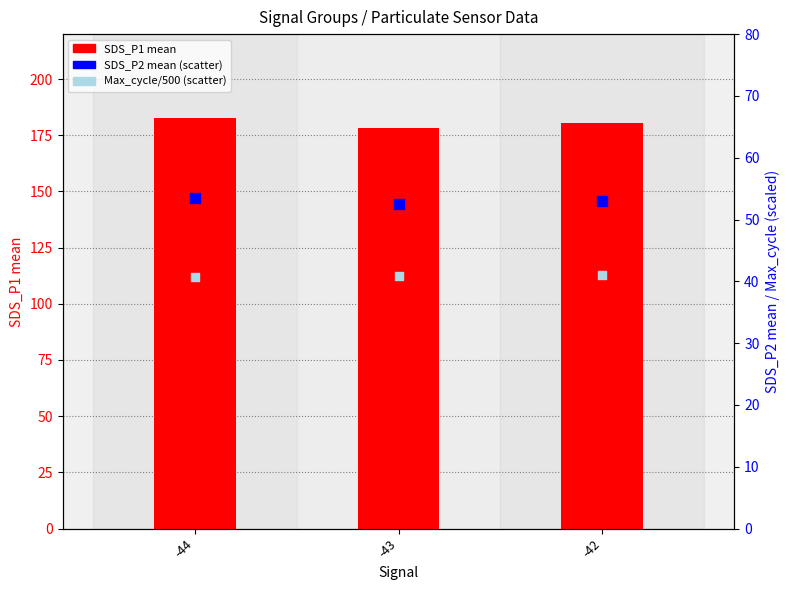

At which category is the sum across all series the highest?

-44